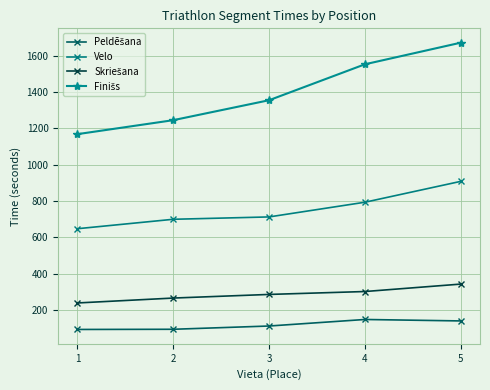

What is the sum of the Velo values at 1 and 3?

1359